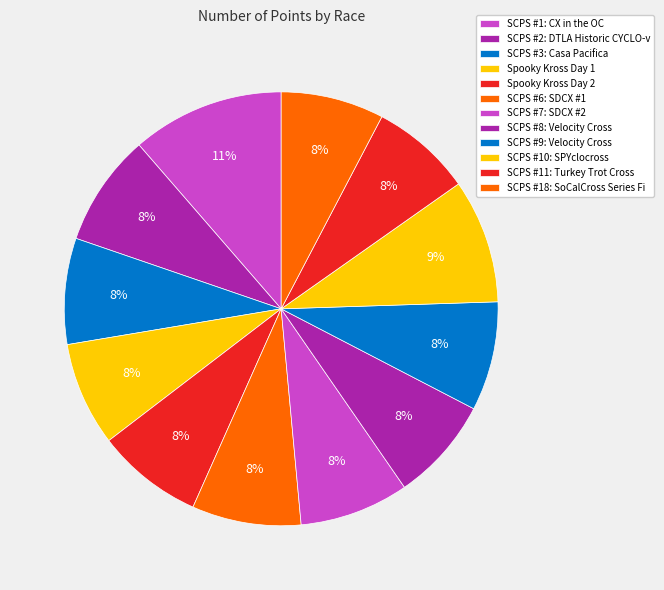

How many segments does this pie chart have?

12